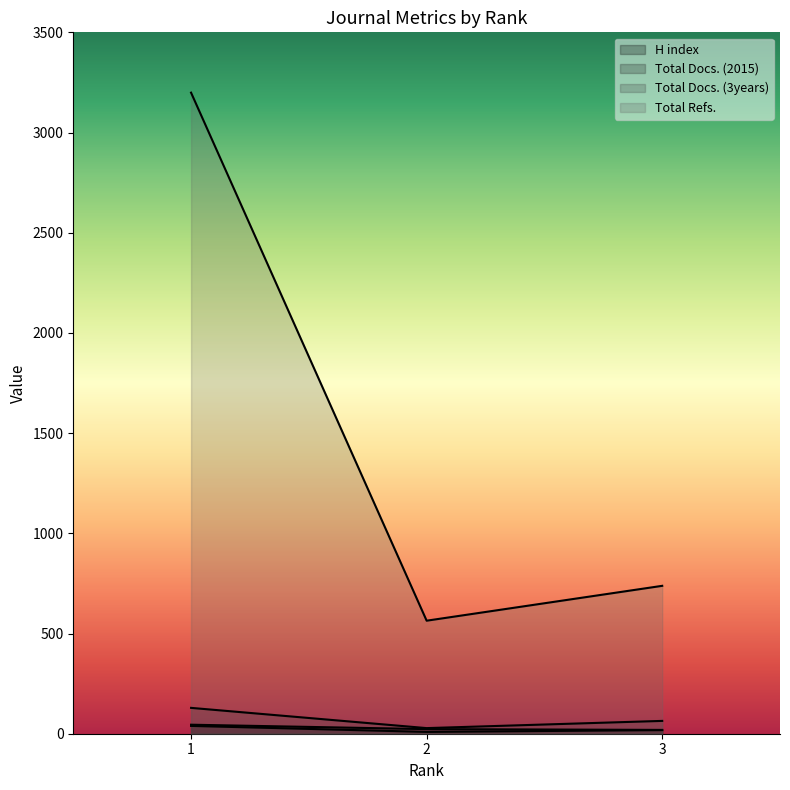

What is the approximate value of H index at 3, to the nearest 10?

20